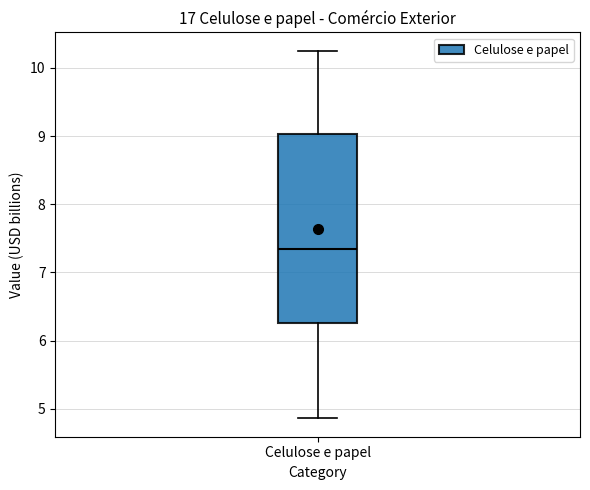

Where does the lower whisker of the box for Celulose e papel end on the y-axis? The values are not printed on the chart, so give them approximately, as read against the axis.

4.9